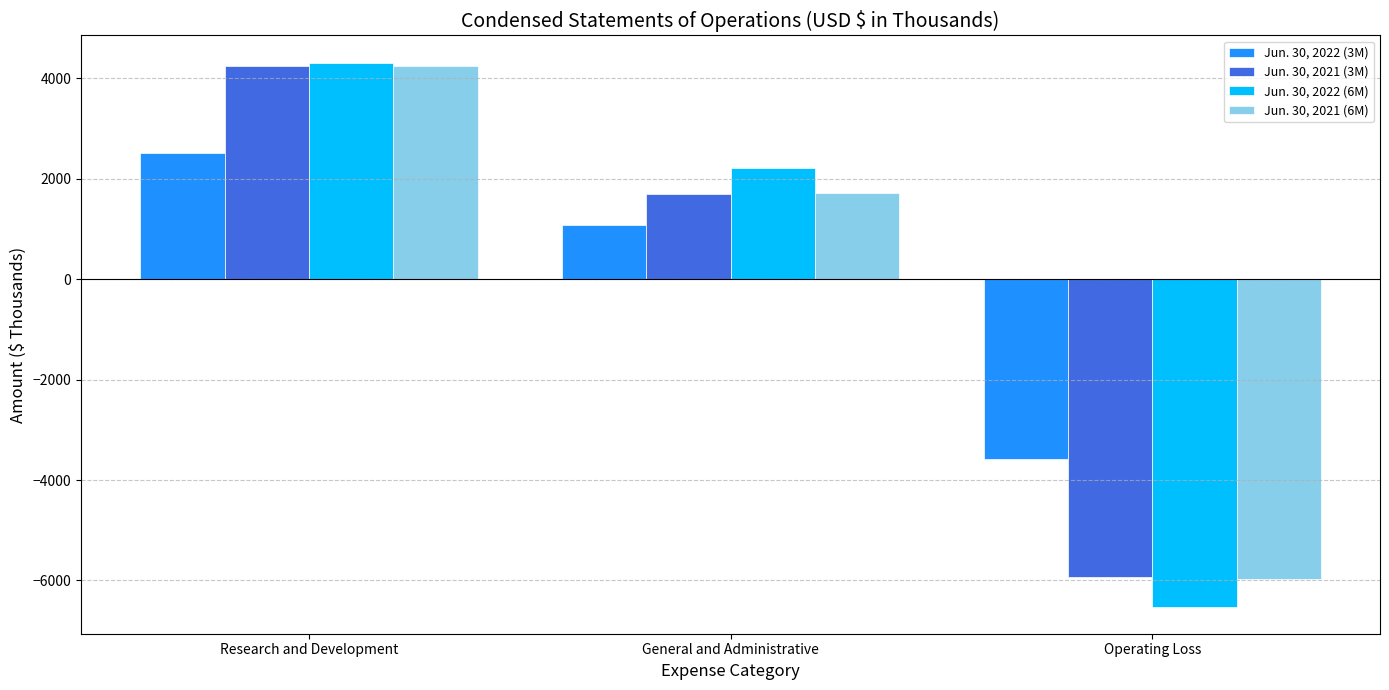

Rank the series at General and Administrative from highest to lowest value.

Jun. 30, 2022 (6M), Jun. 30, 2021 (6M), Jun. 30, 2021 (3M), Jun. 30, 2022 (3M)